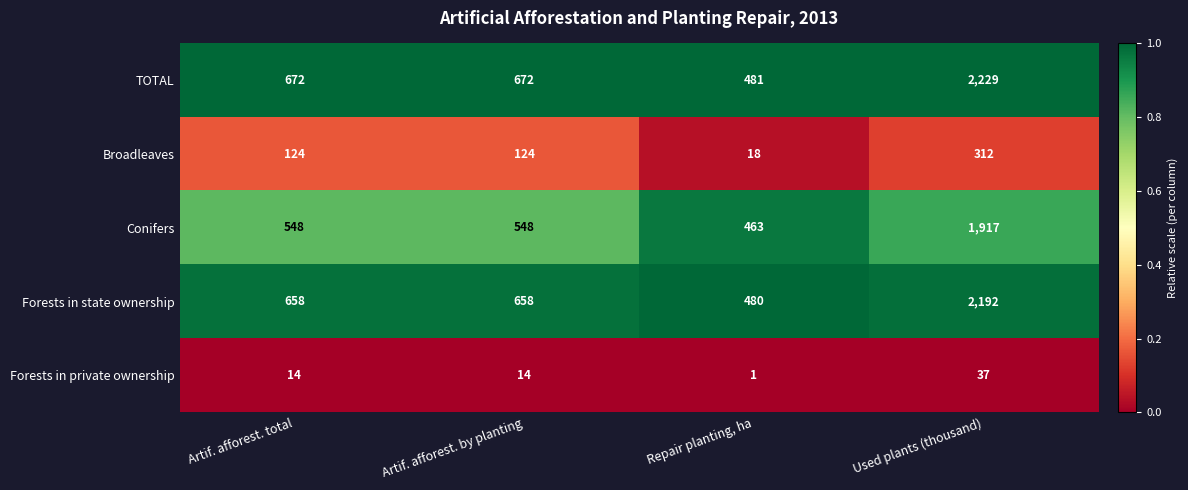

Rank the series at Artif. afforest. by planting from highest to lowest value.

TOTAL, Forests in state ownership, Conifers, Broadleaves, Forests in private ownership